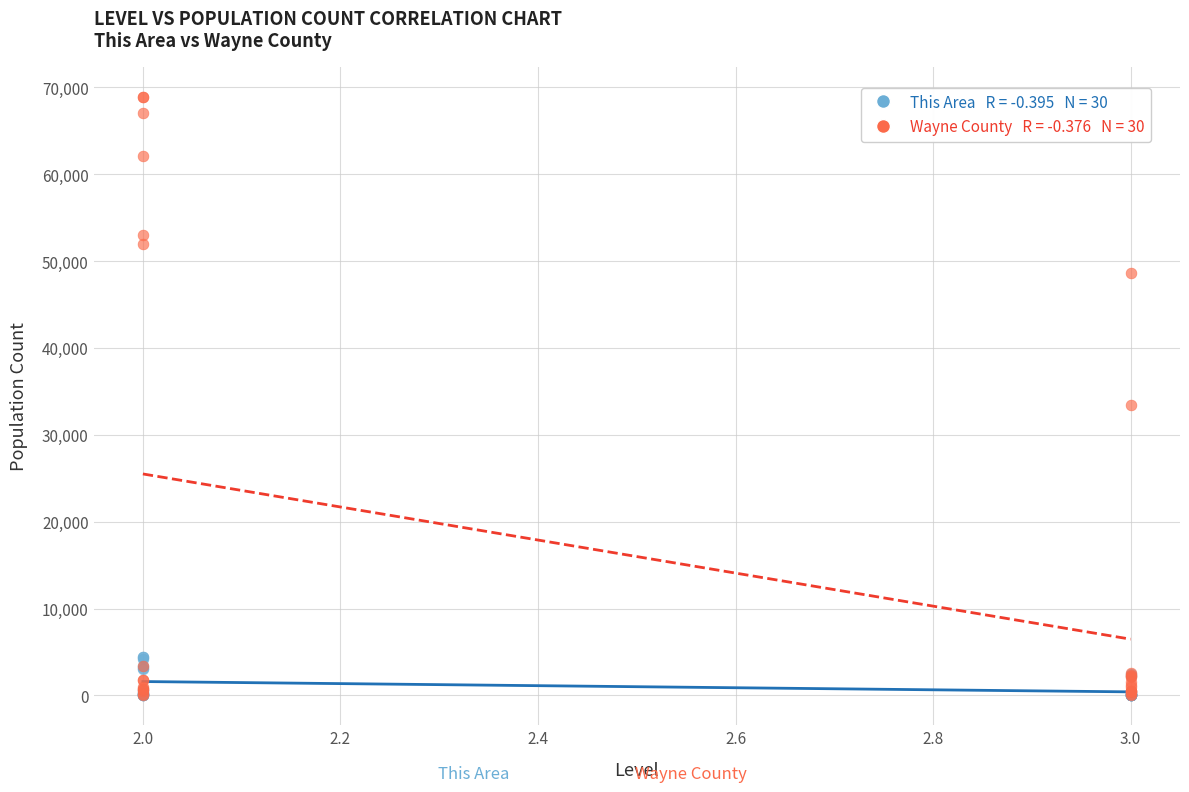

Across all series, what Y value is closest to 34459?

33463